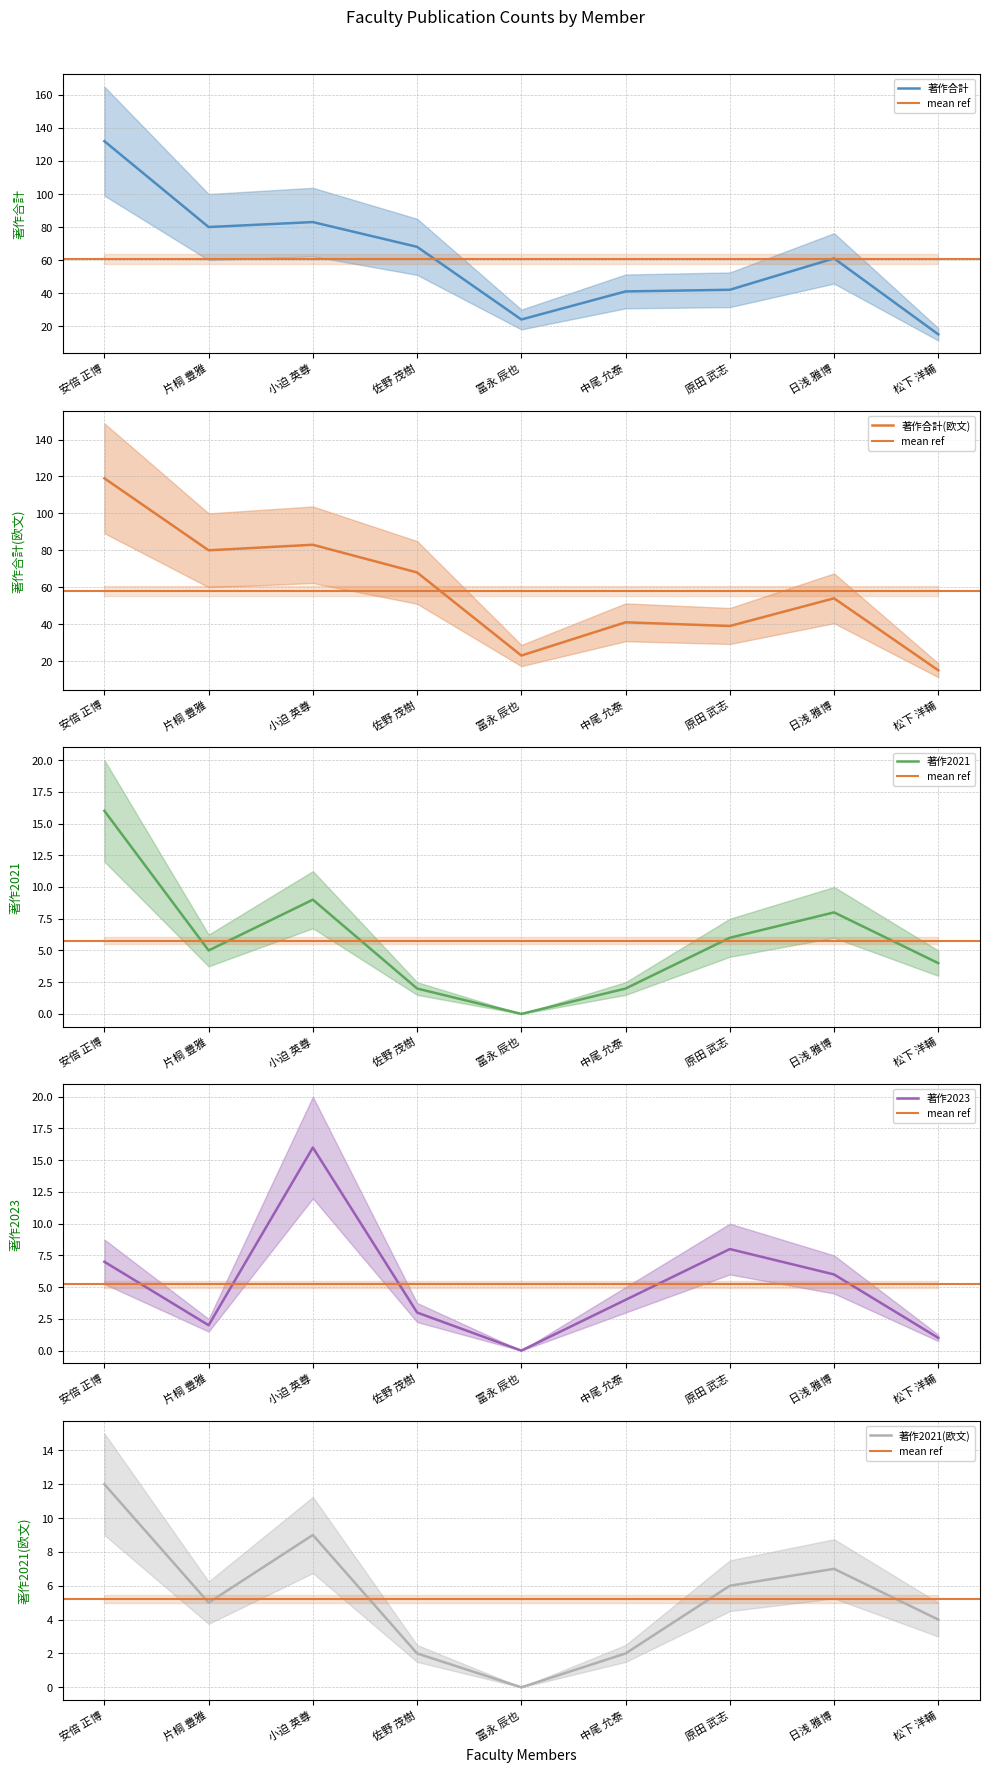

Reading left to right, extract all data points from this chart.

著作合計: 132	80	83	68	24	41	42	61	15
著作合計(欧文): 119	80	83	68	23	41	39	54	15
著作2021: 16	5	9	2	0	2	6	8	4
著作2023: 7	2	16	3	0	4	8	6	1
著作2021(欧文): 12	5	9	2	0	2	6	7	4